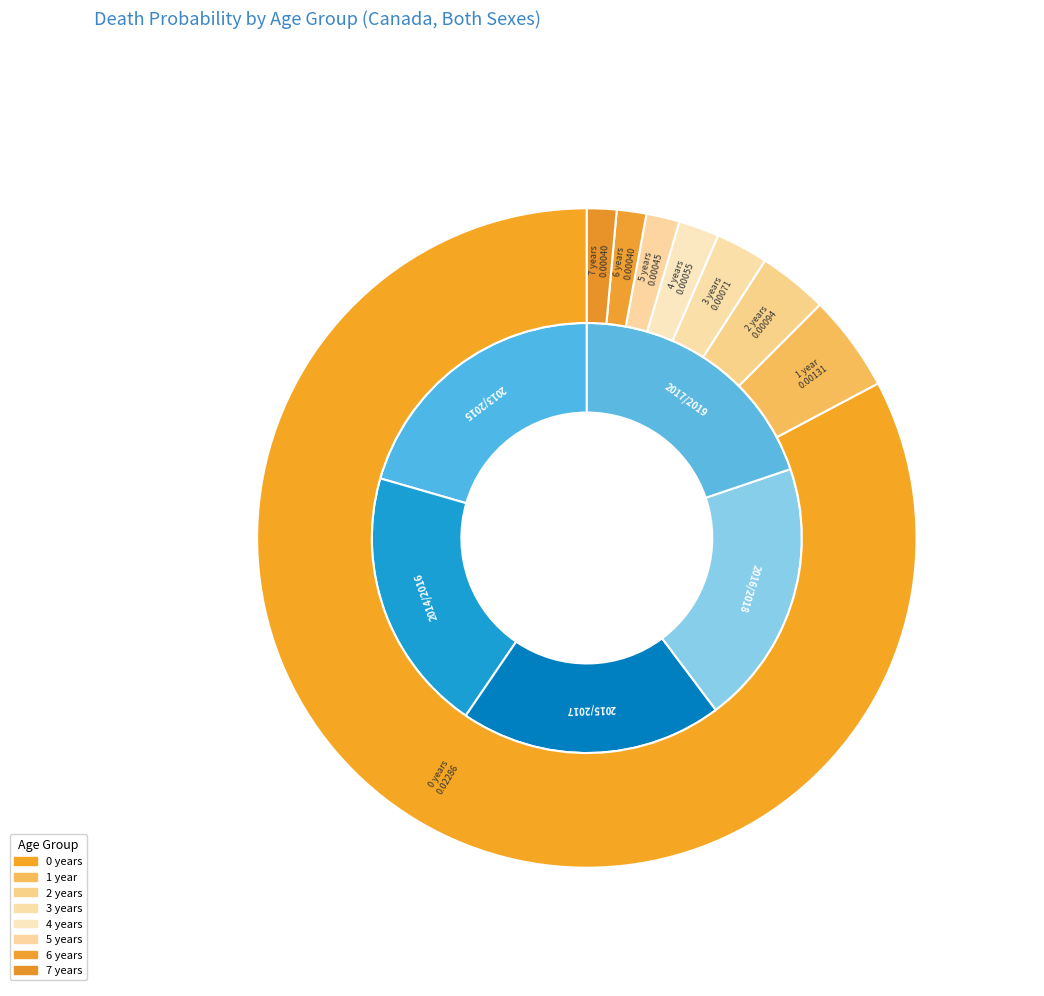

The 4 years slice represents 2% of the pie. True or false?

True